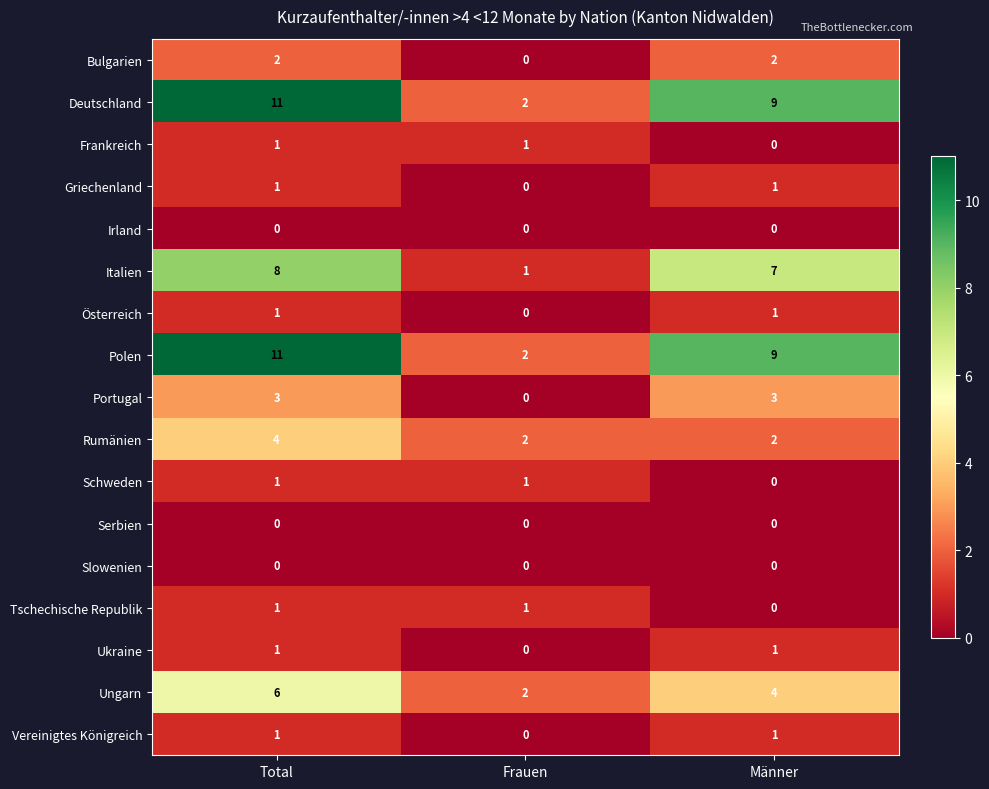

The Vereinigtes Königreich series shows 1 at Frauen. True or false?

False